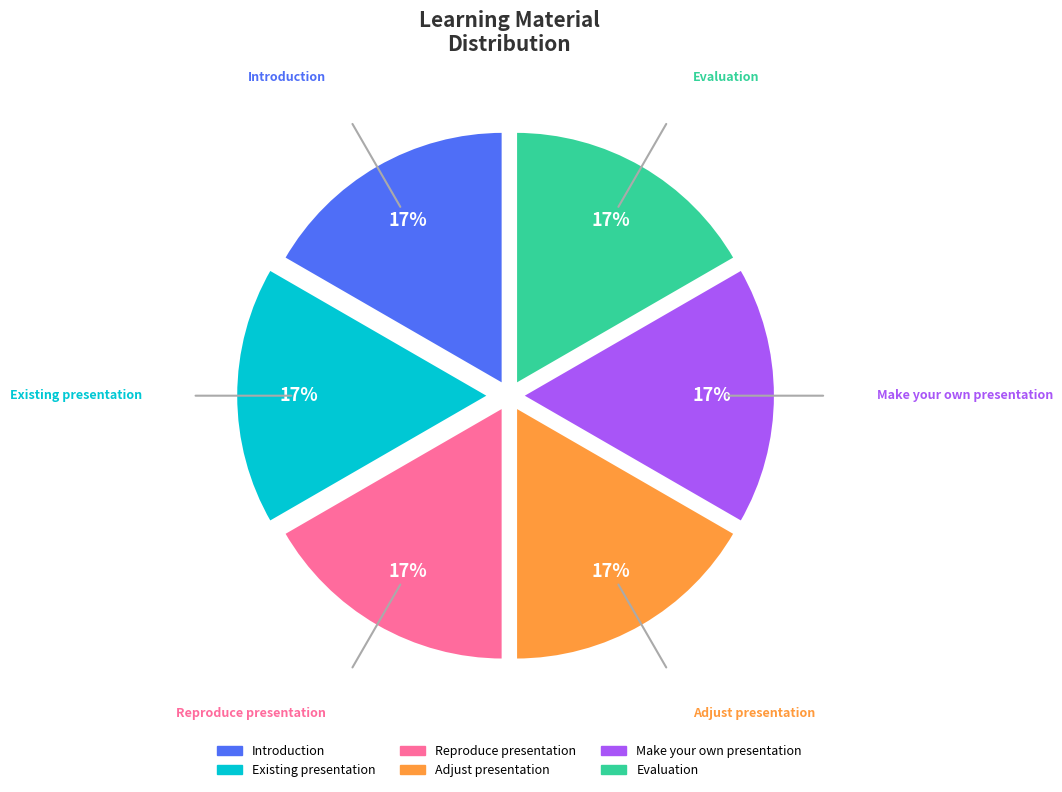

To the nearest percent, what is the combined percentage of Adjust presentation and Existing presentation?

33%